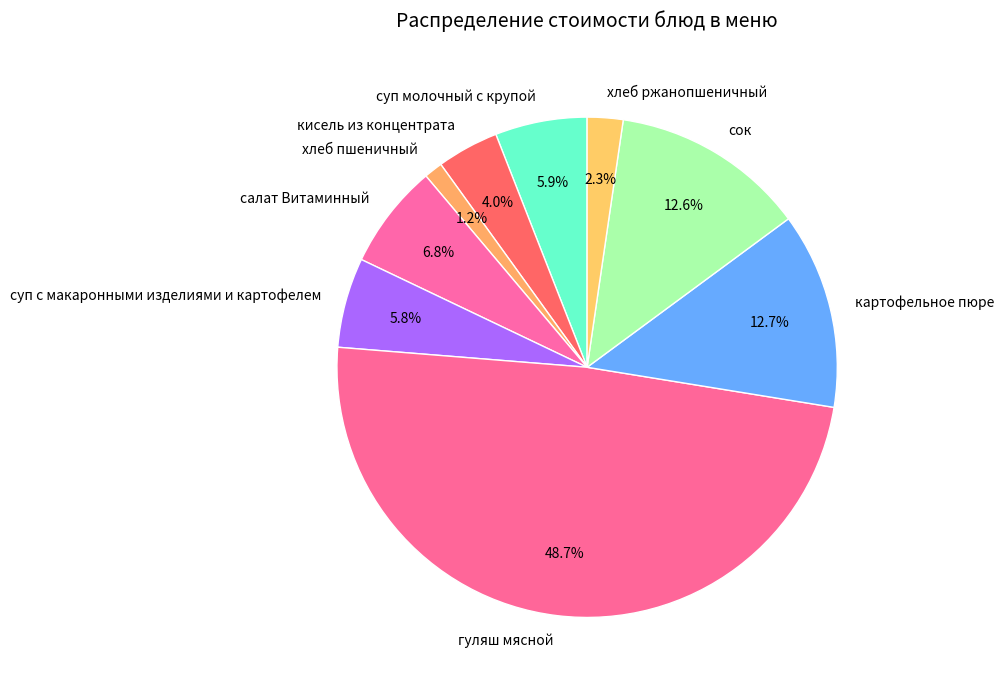

What is the ratio of the value at хлеб ржанопшеничный to the value at кисель из концентрата?

0.6